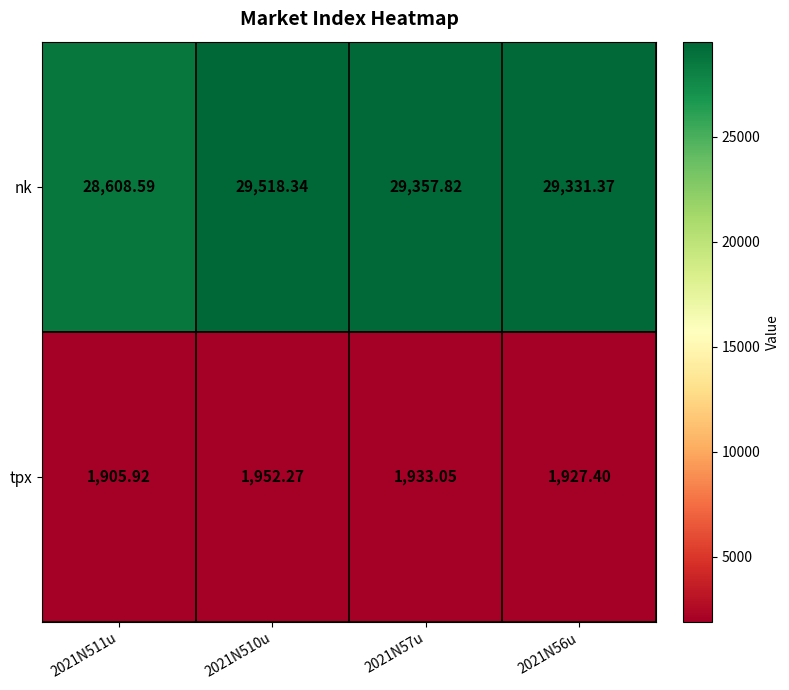

List the series in order of their overall mean, highest first.

nk, tpx